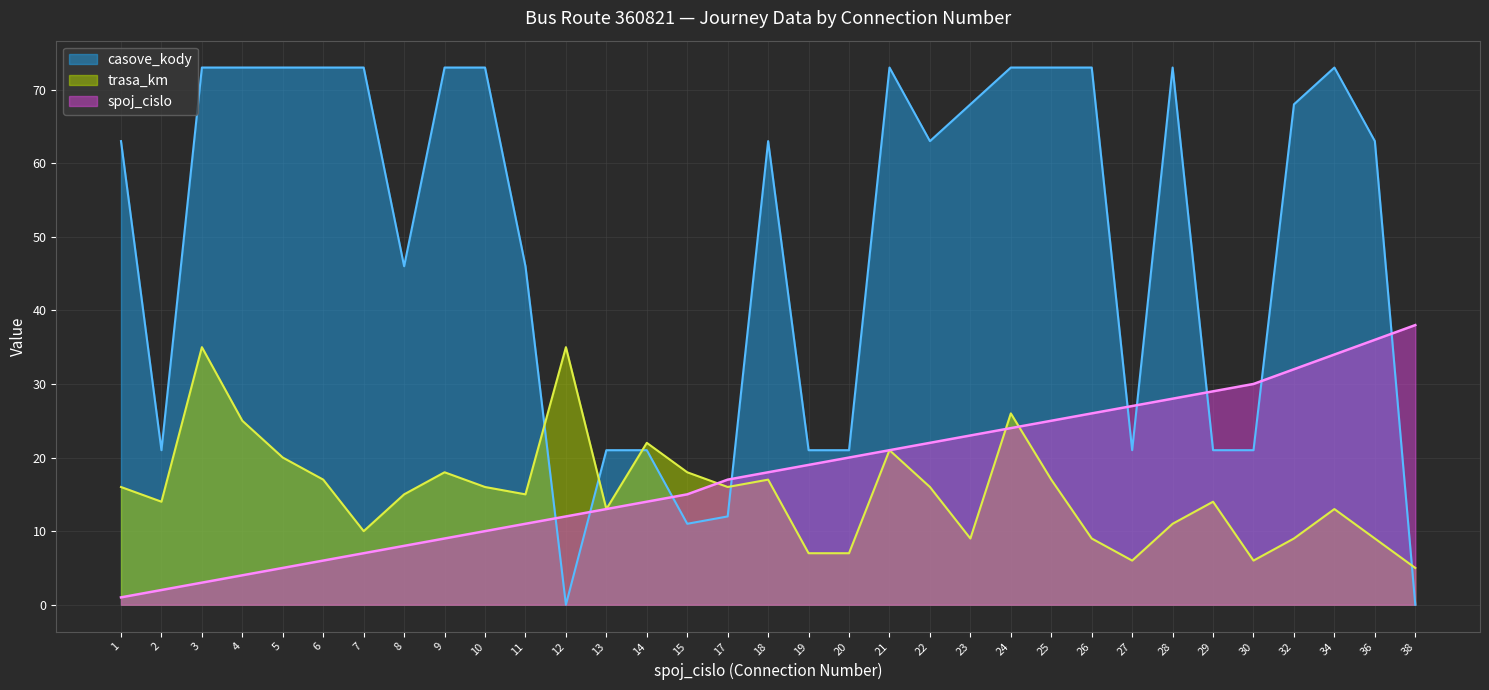

Between 3 and 26, which series saw the biggest shift?

trasa_km